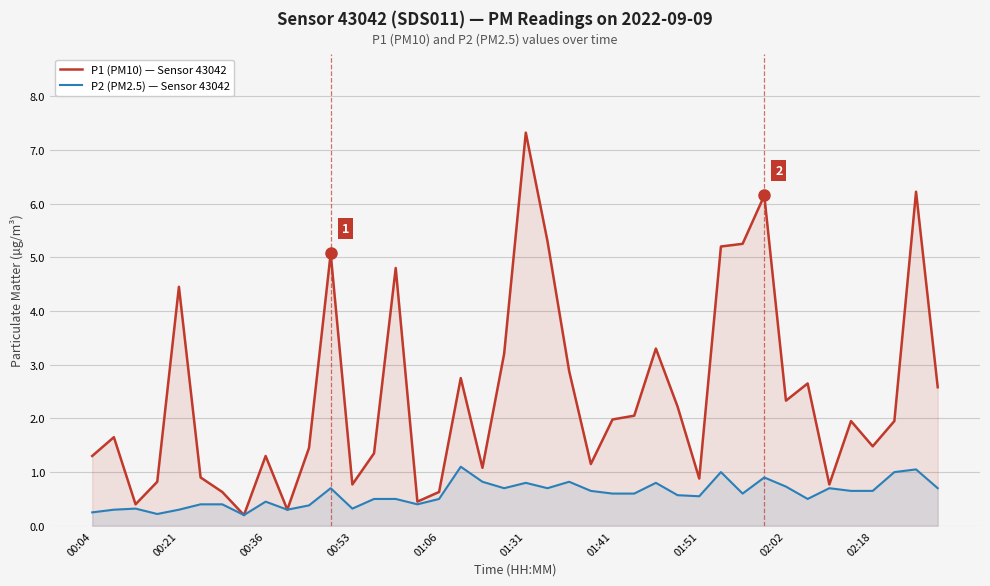

True or false: P1 (PM10) — Sensor 43042 and P2 (PM2.5) — Sensor 43042 cross at least once.

False